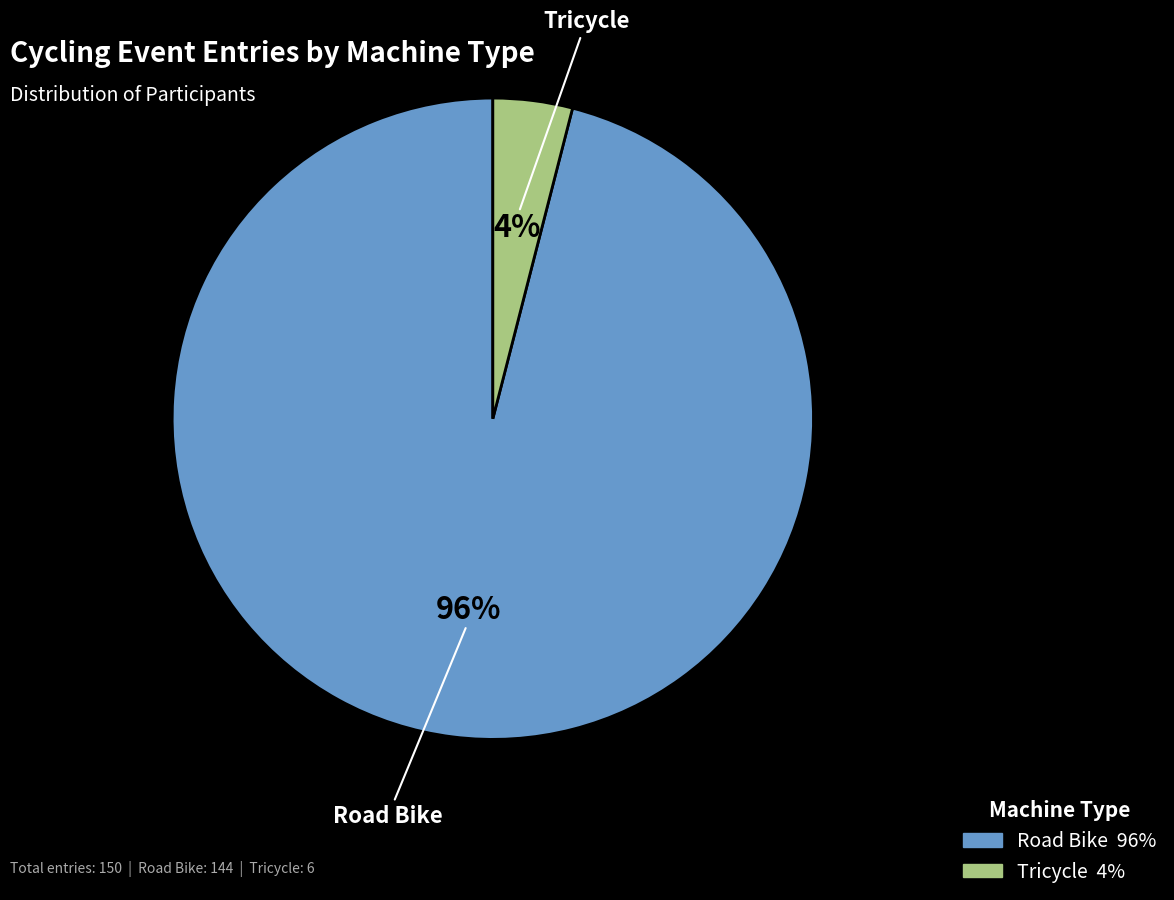

Count the number of slices in the pie.

2